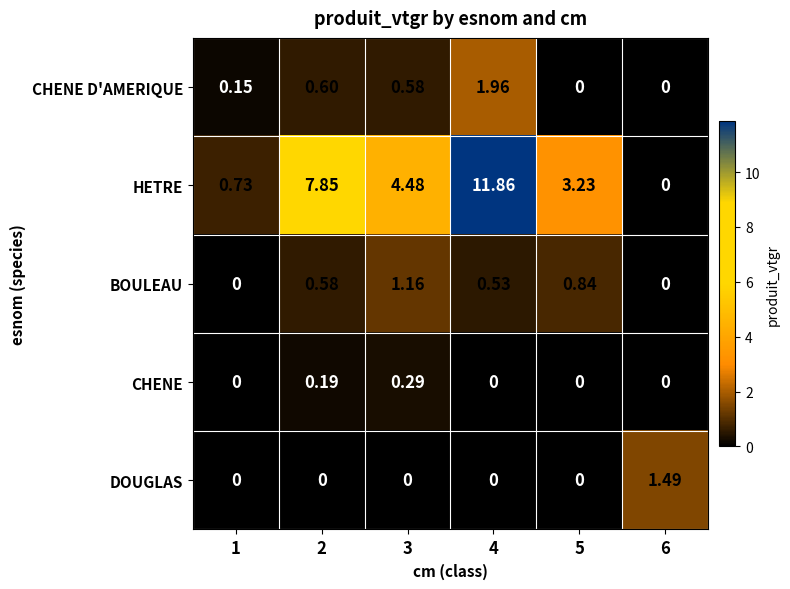

List the series in order of their peak value, highest first.

HETRE, CHENE D'AMERIQUE, DOUGLAS, BOULEAU, CHENE